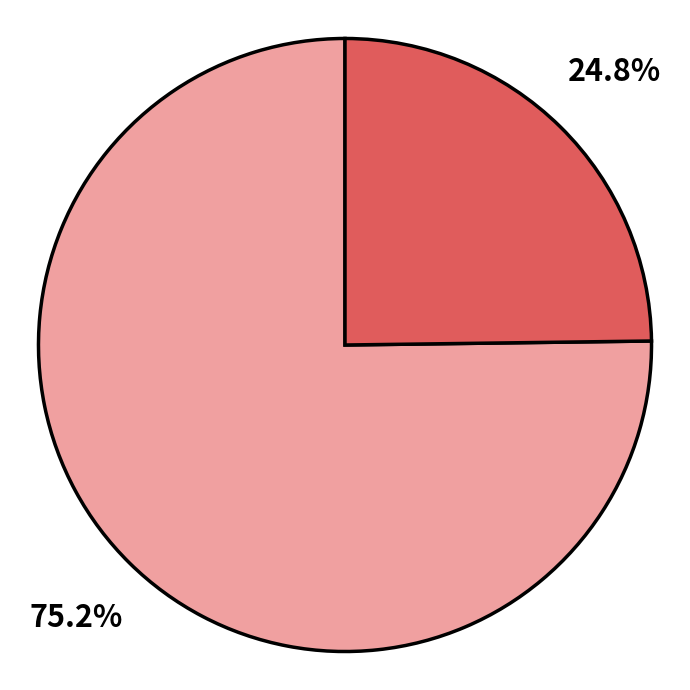

How many segments does this pie chart have?

2